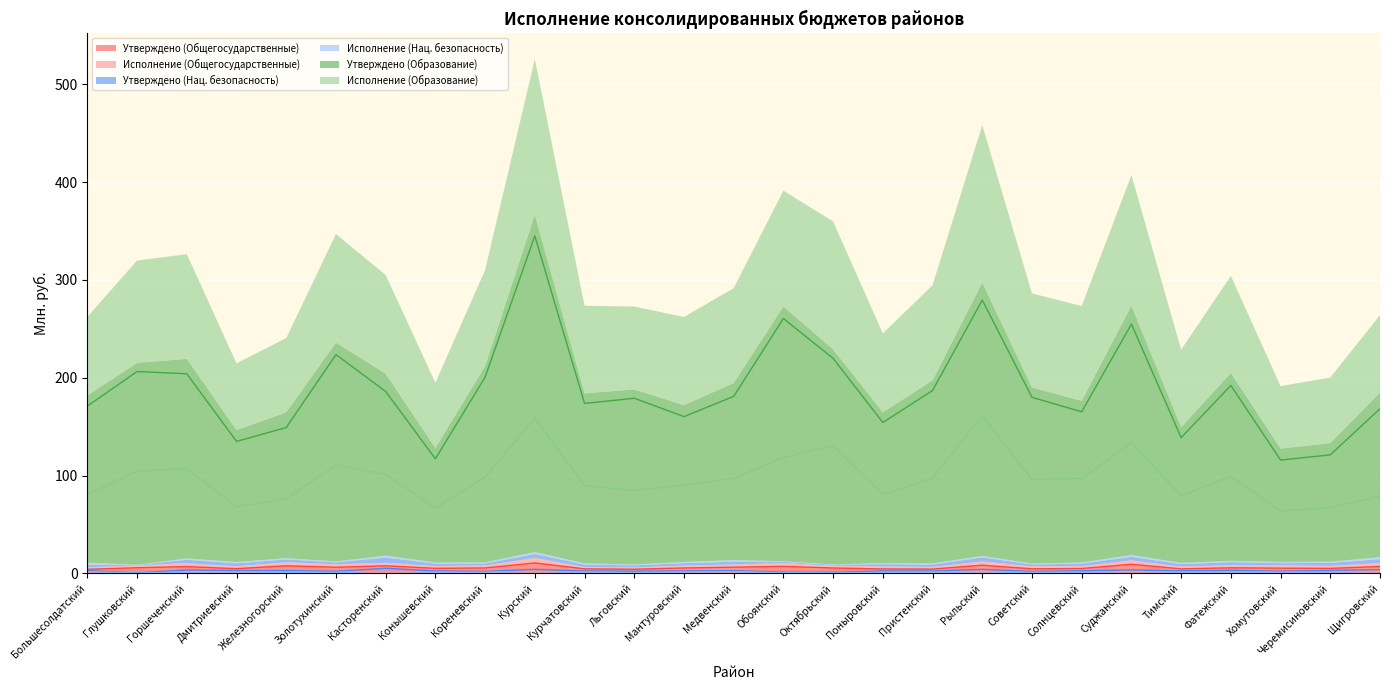

True or false: Утверждено (Образование) and Исполнение (Нац. безопасность) intersect in this chart.

False